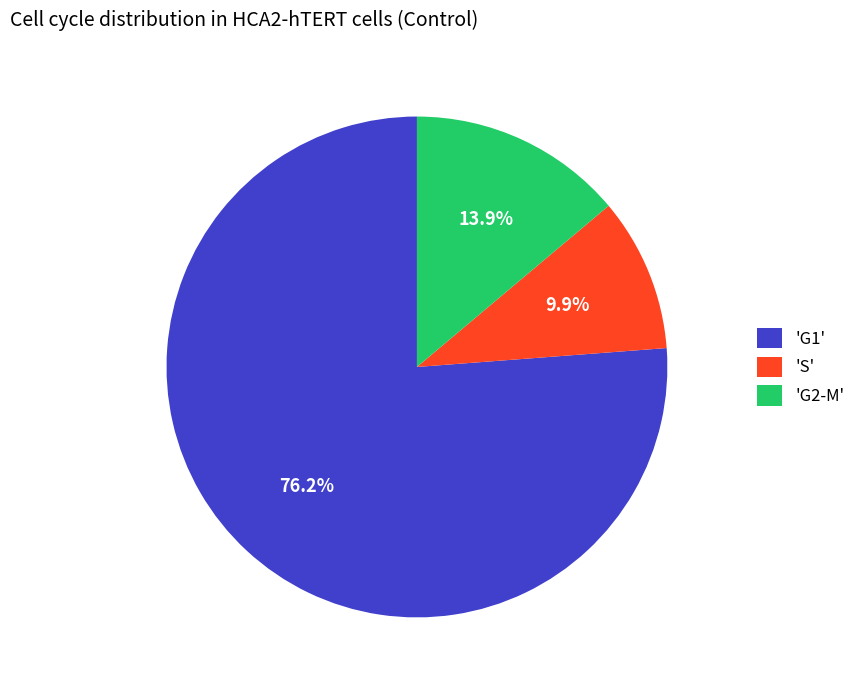

What is the majority slice?

'G1'